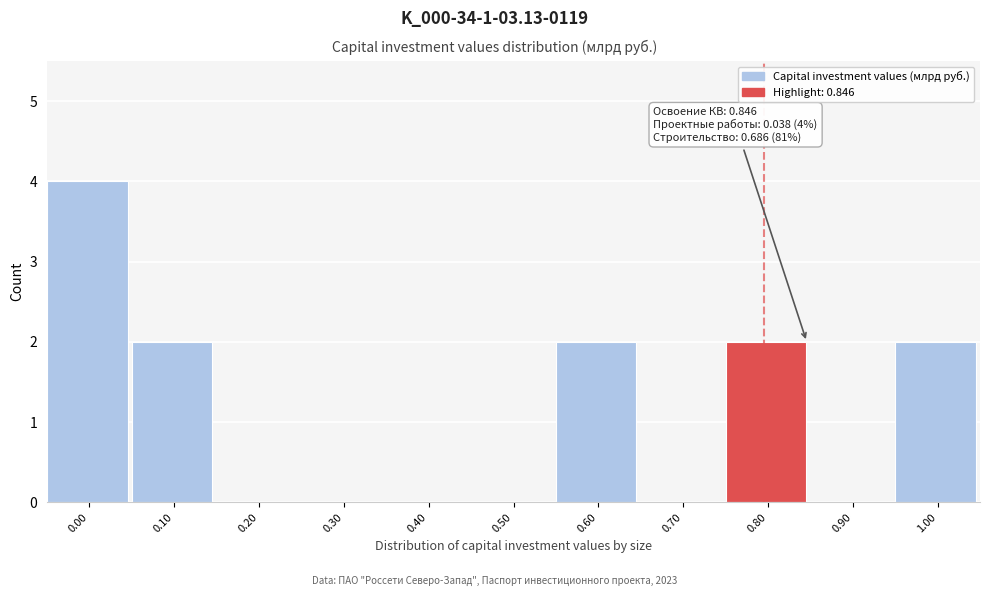

Reading left to right, transcribe all the data shown in this chart.

0.00=4	0.10=2	0.20=0	0.30=0	0.40=0	0.50=0	0.60=2	0.70=0	0.80=2	0.90=0	1.00=2